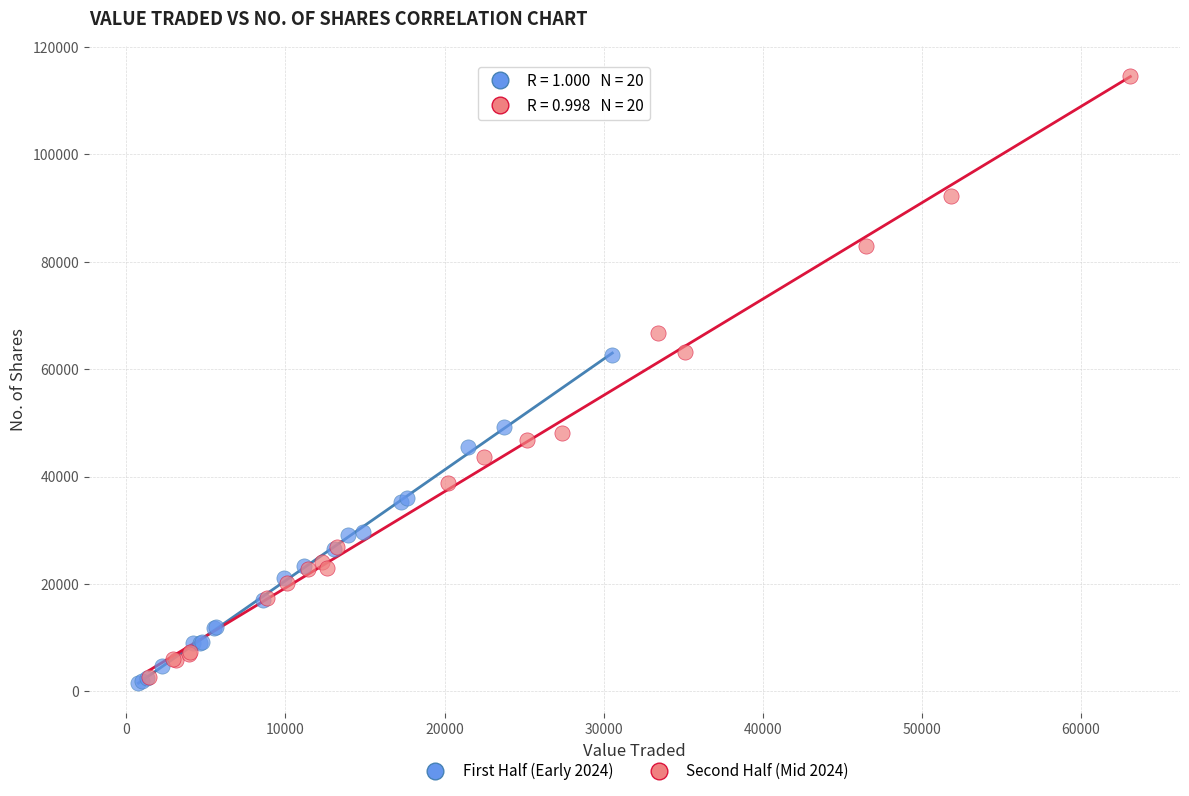

Which series has the largest Y range (max minus min)?

Second Half (Mid 2024)